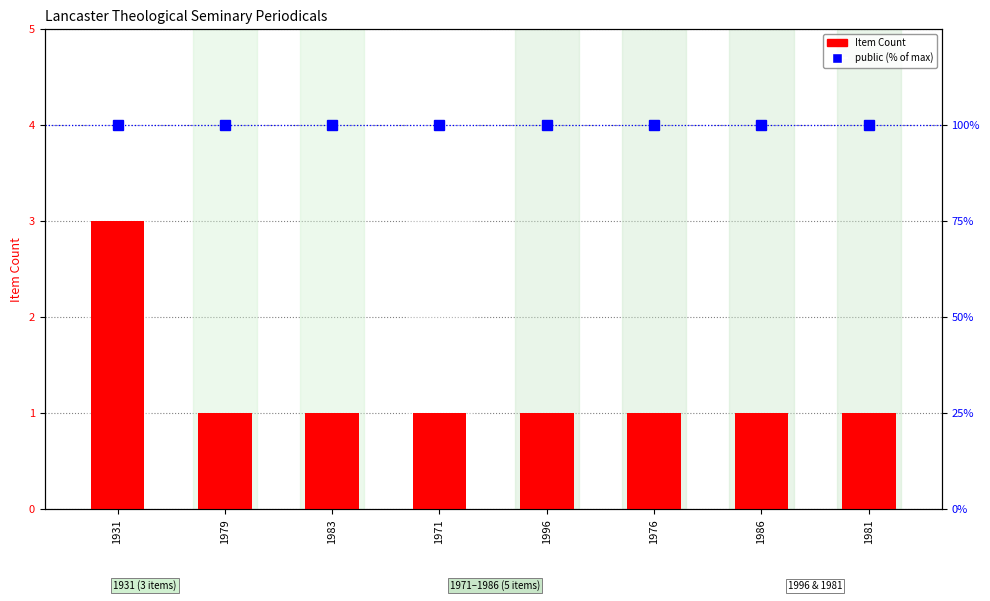

What are all the series names shown in the legend?

Item Count, public (% of max)